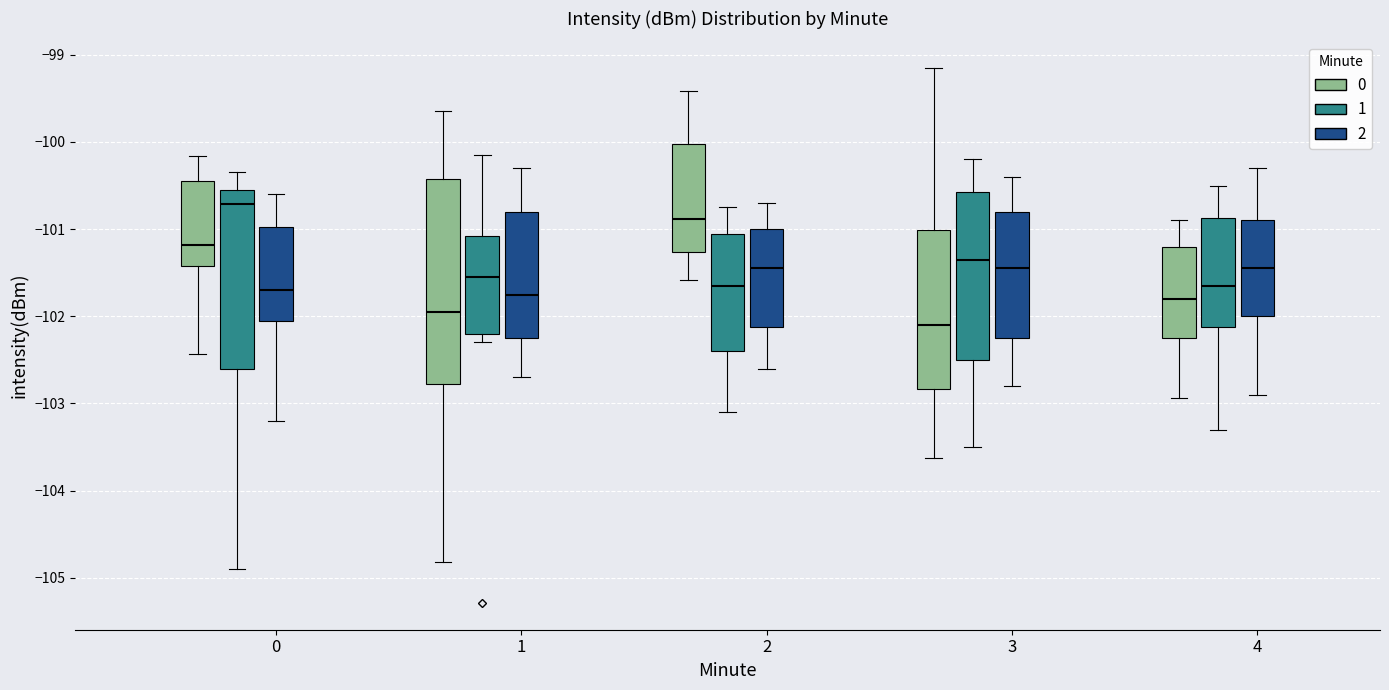

Reading left to right, read every box against the y-axis: the position of its median line, the range the box covers, and the ends of its whiskers. The values are not printed on the chart, so give them approximately, as read against the axis.

0 (0): median -101.2, box -101.4 to -100.5, whiskers -102.4 to -100.2
0 (1): median -100.7, box -102.6 to -100.6, whiskers -104.9 to -100.3
0 (2): median -101.7, box -102.0 to -101.0, whiskers -103.2 to -100.6
1 (0): median -101.9, box -102.8 to -100.4, whiskers -104.8 to -99.6
1 (1): median -101.5, box -102.2 to -101.1, whiskers -102.3 to -100.2
1 (2): median -101.7, box -102.2 to -100.8, whiskers -102.7 to -100.3
2 (0): median -100.9, box -101.3 to -100.0, whiskers -101.6 to -99.4
2 (1): median -101.6, box -102.4 to -101.0, whiskers -103.1 to -100.7
2 (2): median -101.4, box -102.1 to -101.0, whiskers -102.6 to -100.7
3 (0): median -102.1, box -102.8 to -101.0, whiskers -103.6 to -99.2
3 (1): median -101.3, box -102.5 to -100.6, whiskers -103.5 to -100.2
3 (2): median -101.4, box -102.2 to -100.8, whiskers -102.8 to -100.4
4 (0): median -101.8, box -102.2 to -101.2, whiskers -102.9 to -100.9
4 (1): median -101.6, box -102.1 to -100.9, whiskers -103.3 to -100.5
4 (2): median -101.4, box -102.0 to -100.9, whiskers -102.9 to -100.3